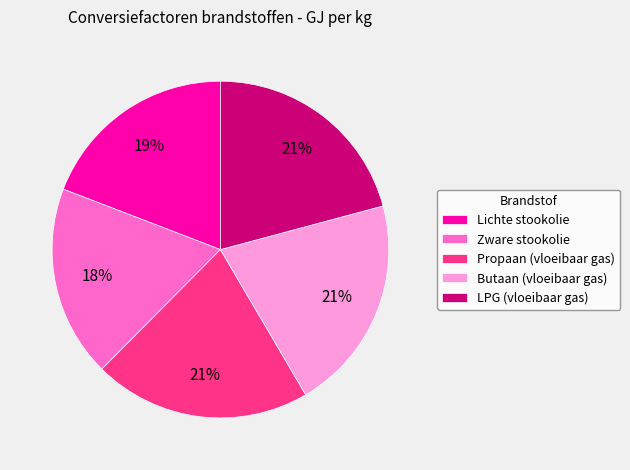

How many segments does this pie chart have?

5